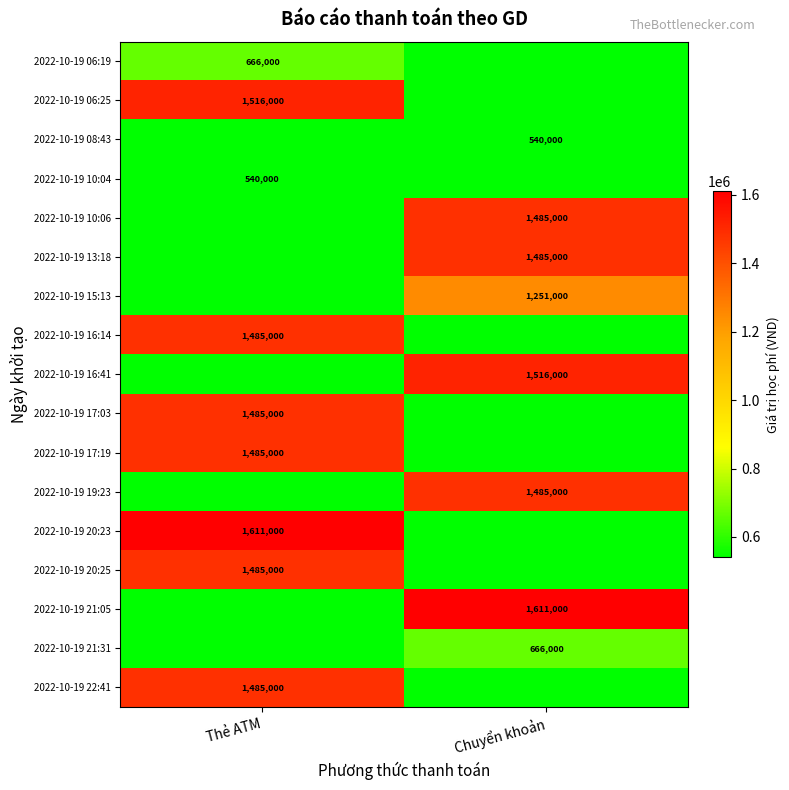

The 2022-10-19 10:06 series shows 854803 at Chuyển khoản. True or false?

False